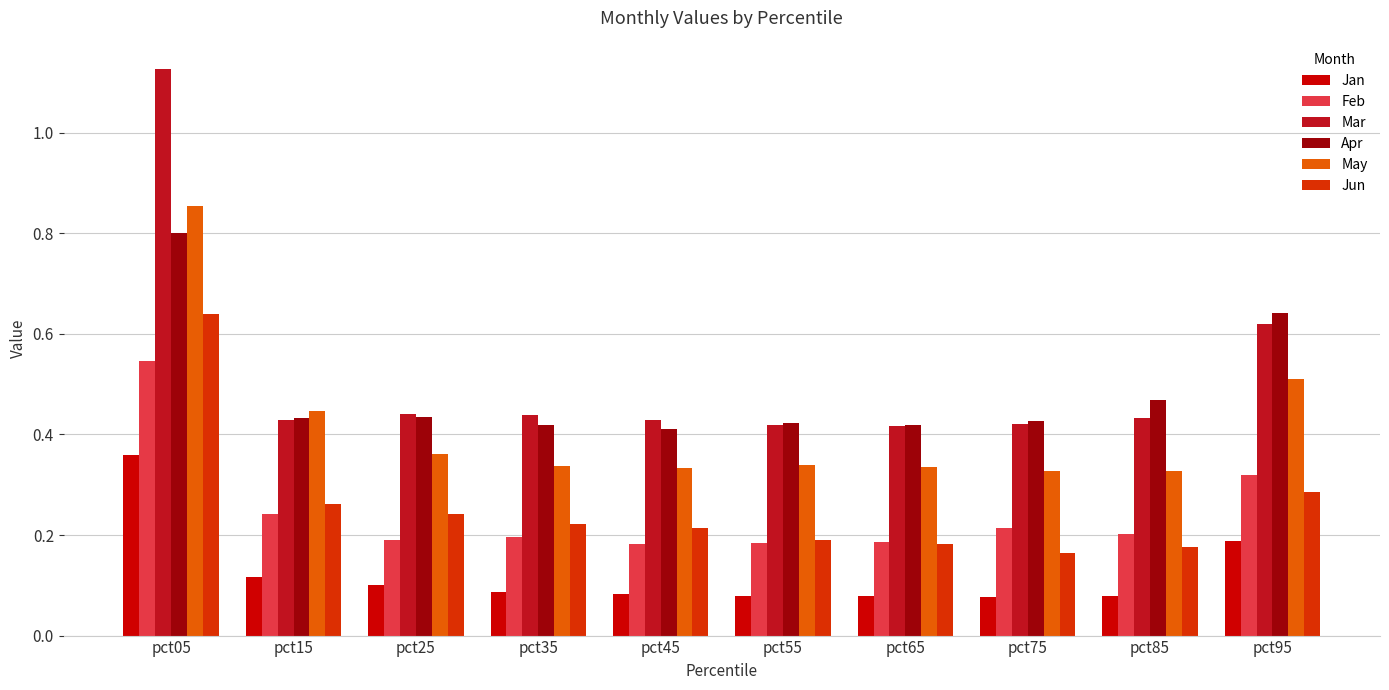

Between pct65 and pct75, which is larger?

pct65